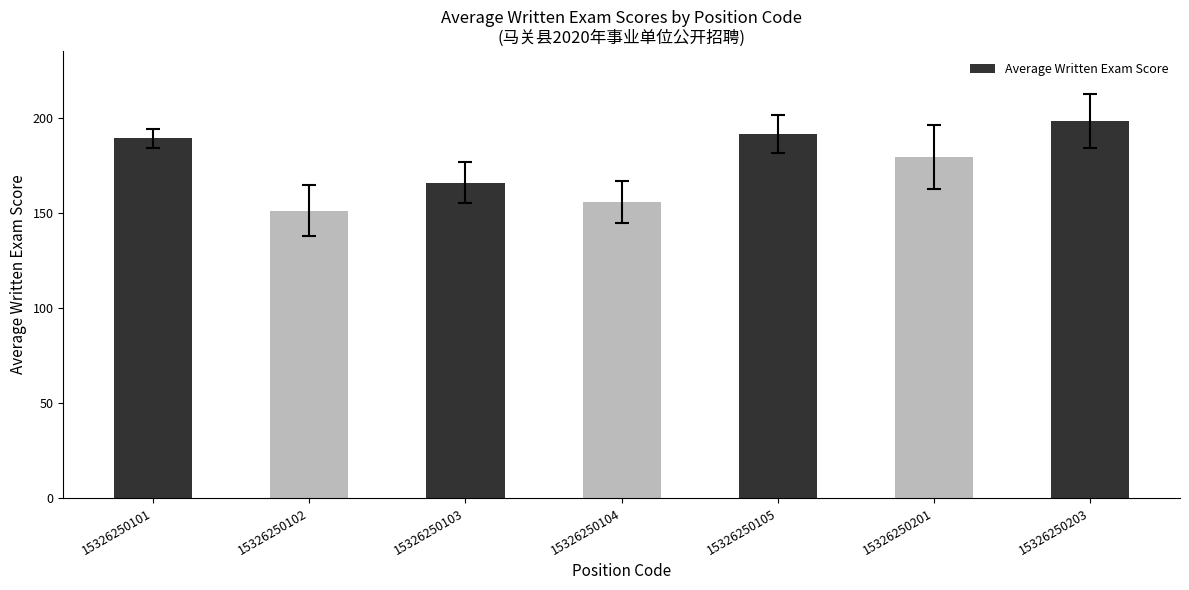

What is the difference between the maximum and second lowest values?

42.4